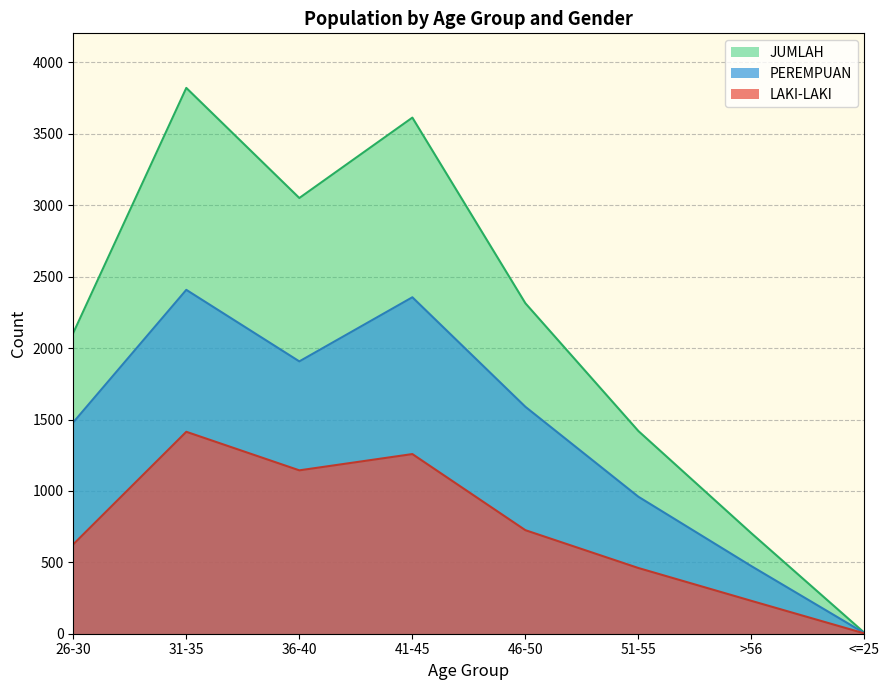

What is the value of the LAKI-LAKI point at the 6th from the left?

460